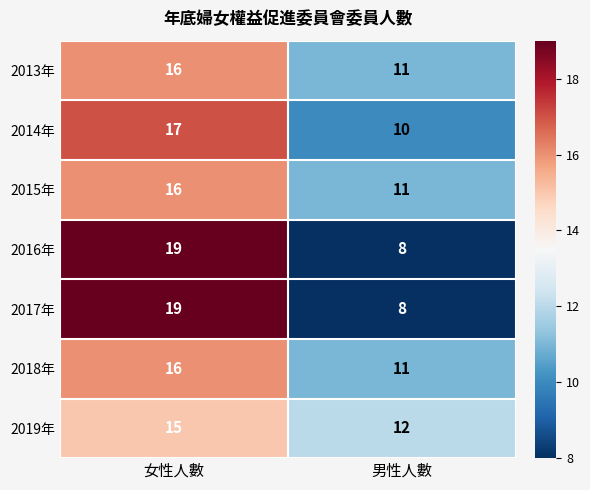

What is the average value of the 2016年 series?

14